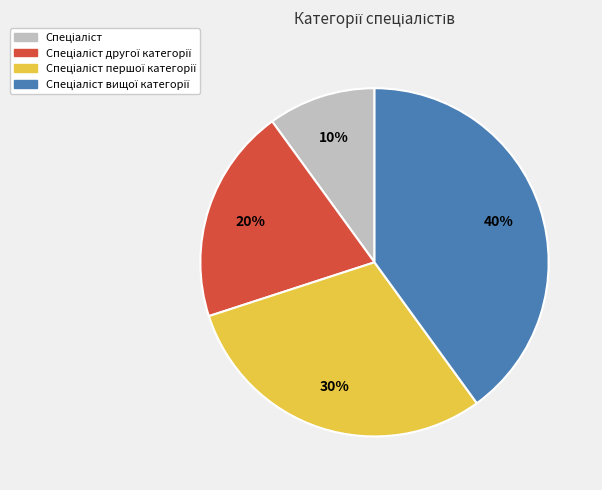

To the nearest percent, what is the difference between the largest and smallest slice percentages?

30%